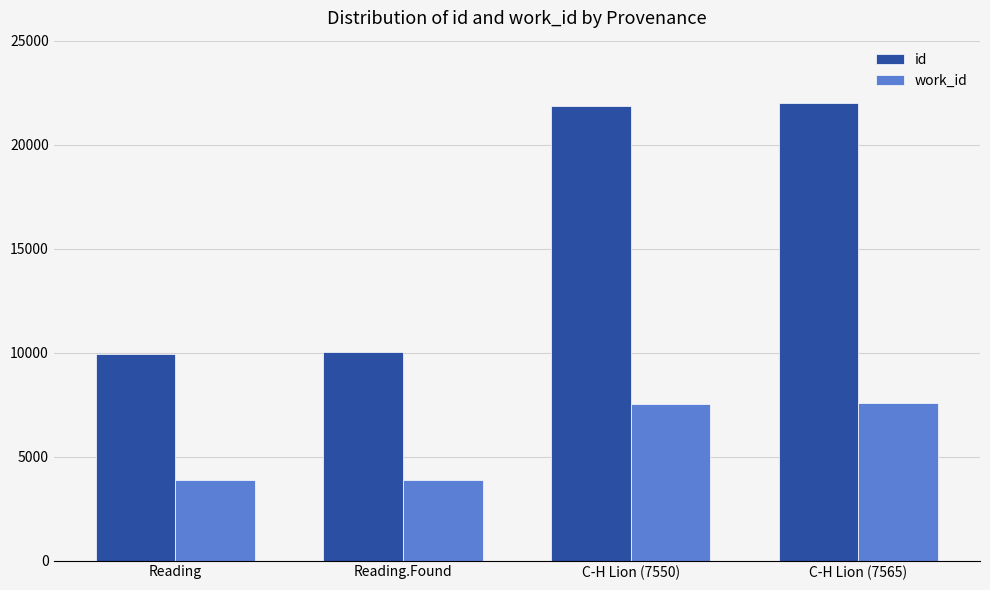

Is it true that work_id equals 3866 at Reading.Found?

True